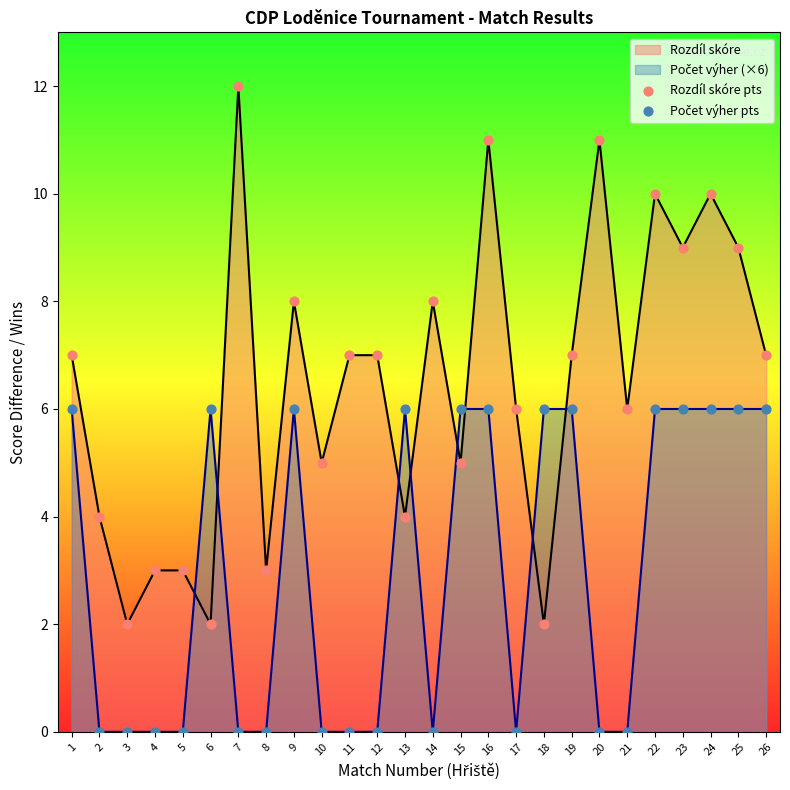

Which series contains the lowest Y value?

Počet výher pts